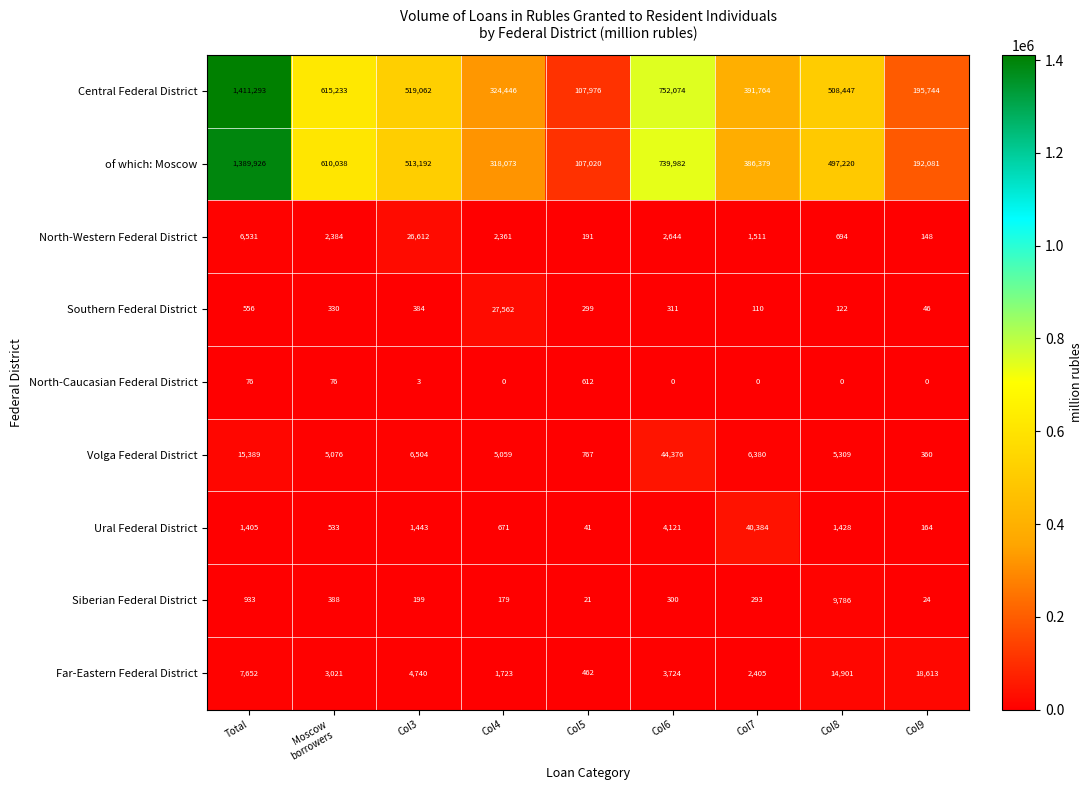

At which category is the sum across all series the highest?

Total